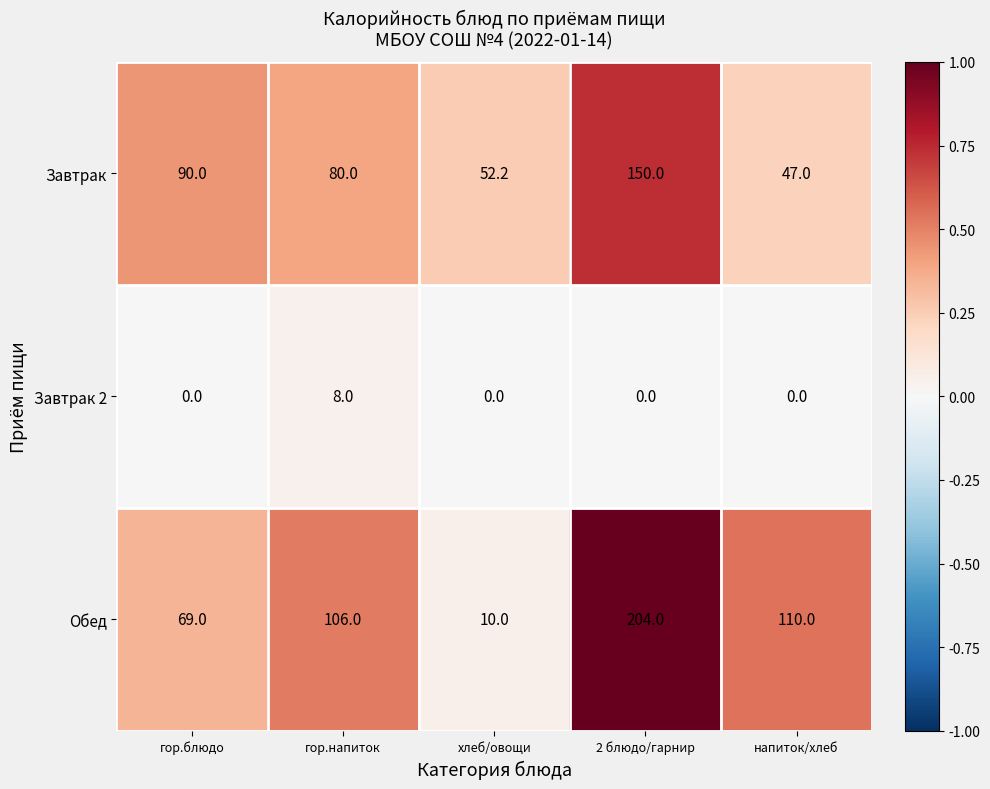

At how many categories does at least one series exceed 0?

5